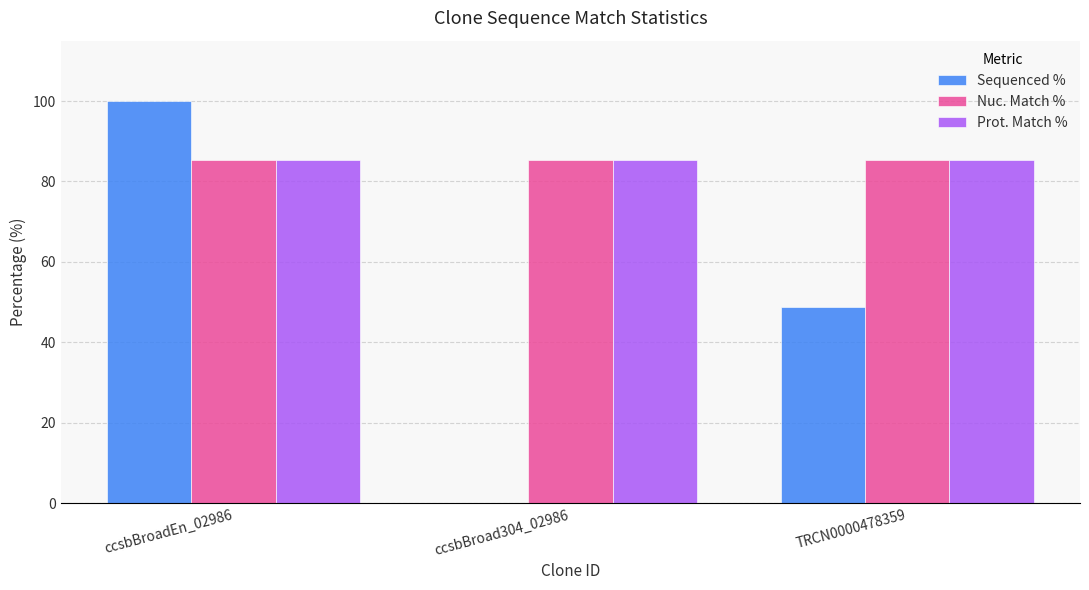

Between ccsbBroadEn_02986 and ccsbBroad304_02986, which series saw the biggest shift?

Sequenced %